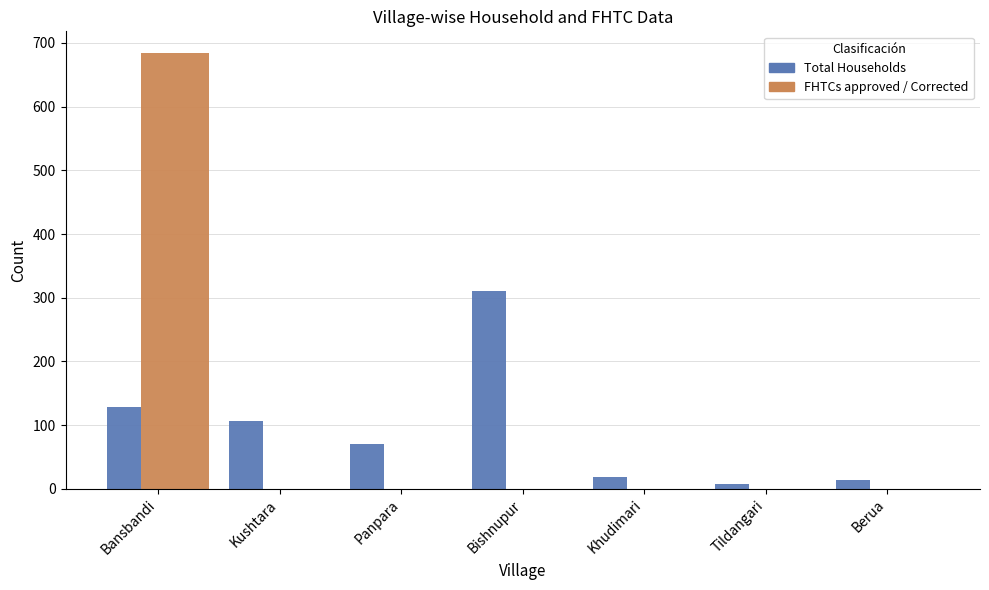

Which has a higher value, Panpara or Bansbandi?

Bansbandi